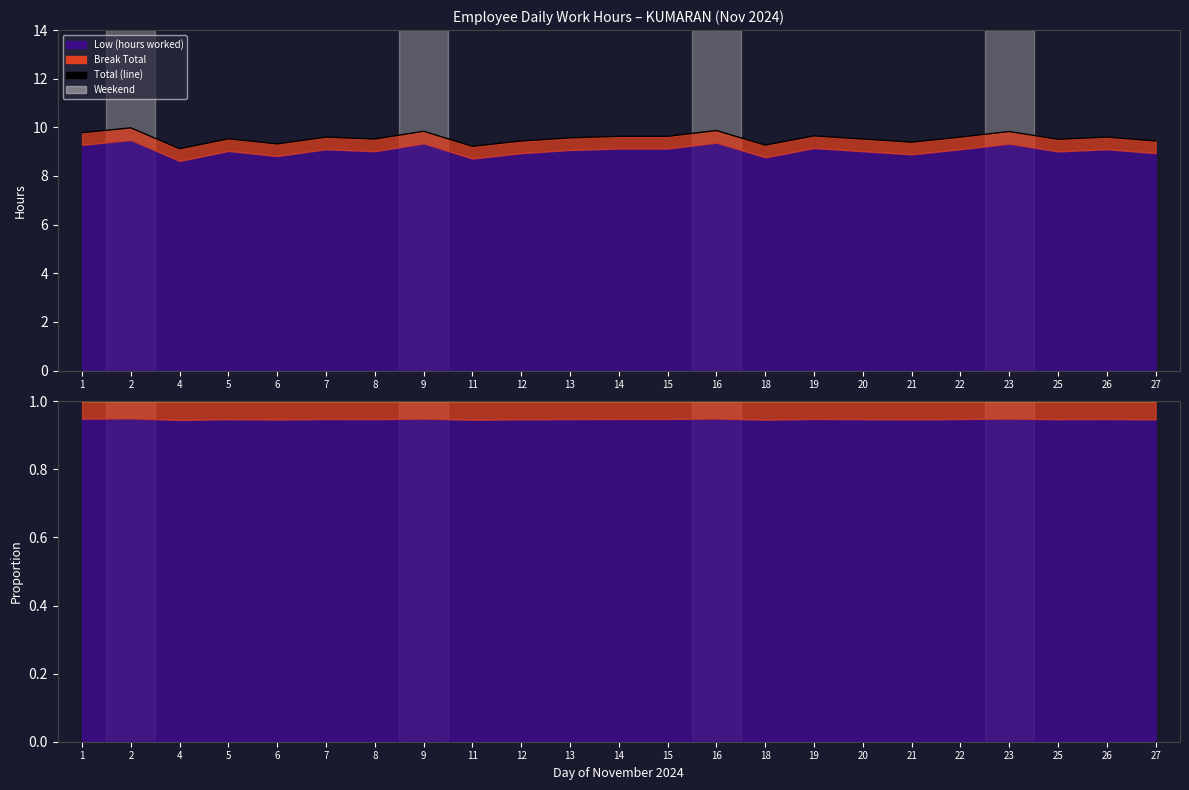

What is the smallest value displayed?

9.1